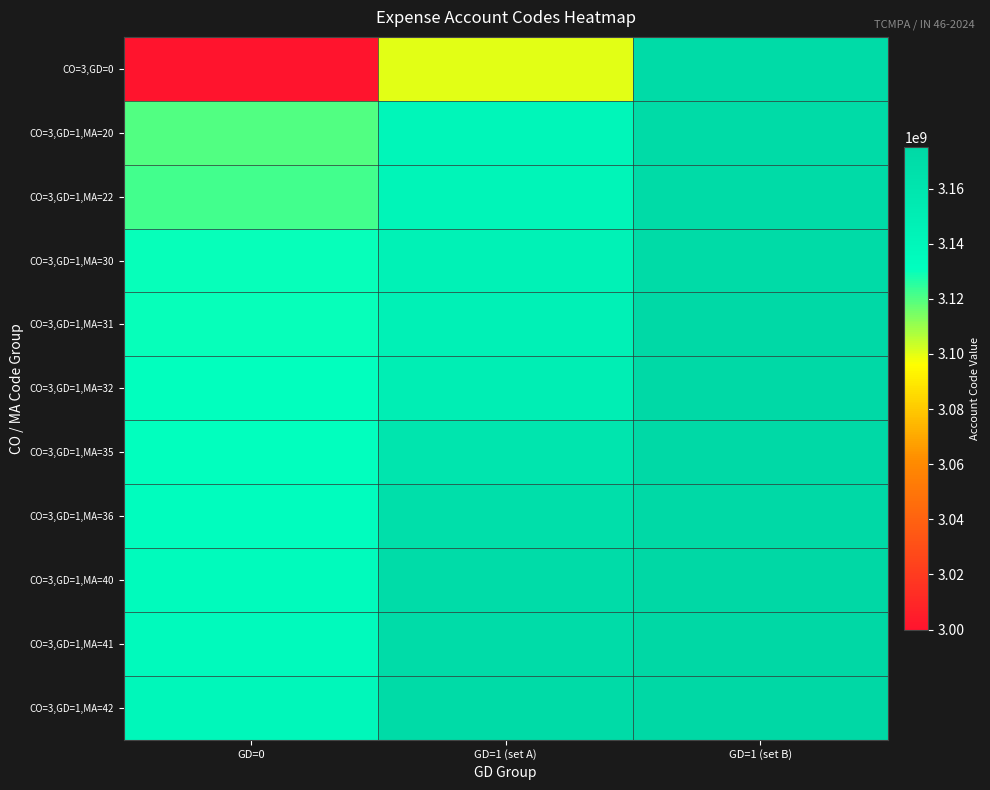

Reading left to right, what are all the values shown in this chart?

CO=3,GD=0: GD=0=3000000000	GD=1 (set A)=3100000000	GD=1 (set B)=3171000000
CO=3,GD=1,MA=20: GD=0=3120000000	GD=1 (set A)=3141000000	GD=1 (set B)=3171700000
CO=3,GD=1,MA=22: GD=0=3122000000	GD=1 (set A)=3142000000	GD=1 (set B)=3171990000
CO=3,GD=1,MA=30: GD=0=3130000000	GD=1 (set A)=3145000000	GD=1 (set B)=3172000000
CO=3,GD=1,MA=31: GD=0=3130410000	GD=1 (set A)=3146000000	GD=1 (set B)=3173000000
CO=3,GD=1,MA=32: GD=0=3130990000	GD=1 (set A)=3150000000	GD=1 (set B)=3173700000
CO=3,GD=1,MA=35: GD=0=3131000000	GD=1 (set A)=3160000000	GD=1 (set B)=3173990000
CO=3,GD=1,MA=36: GD=0=3132000000	GD=1 (set A)=3167000000	GD=1 (set B)=3174000000
CO=3,GD=1,MA=40: GD=0=3135000000	GD=1 (set A)=3170000000	GD=1 (set B)=3174700000
CO=3,GD=1,MA=41: GD=0=3136000000	GD=1 (set A)=3170410000	GD=1 (set B)=3174990000
CO=3,GD=1,MA=42: GD=0=3140000000	GD=1 (set A)=3170990000	GD=1 (set B)=3175000000